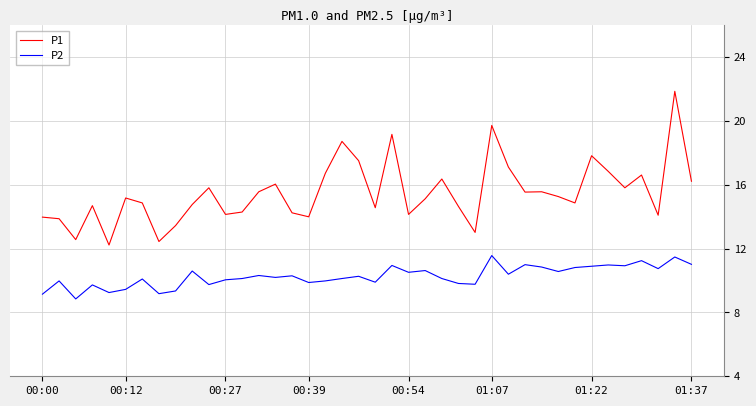

What are all the series names shown in the legend?

P1, P2